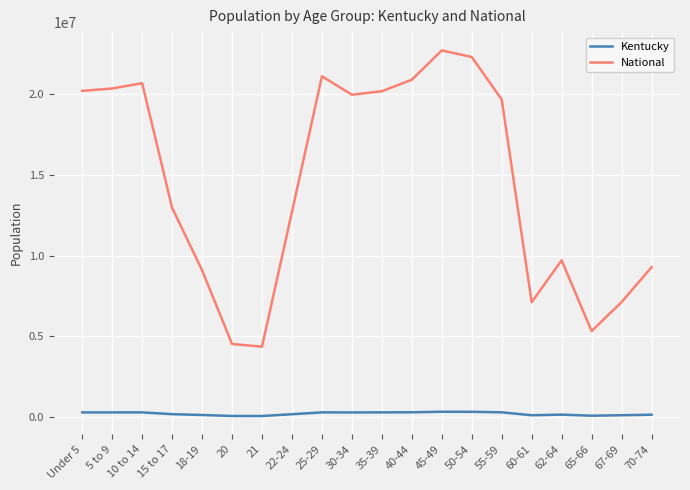

Where is the first local maximum for National?

10 to 14